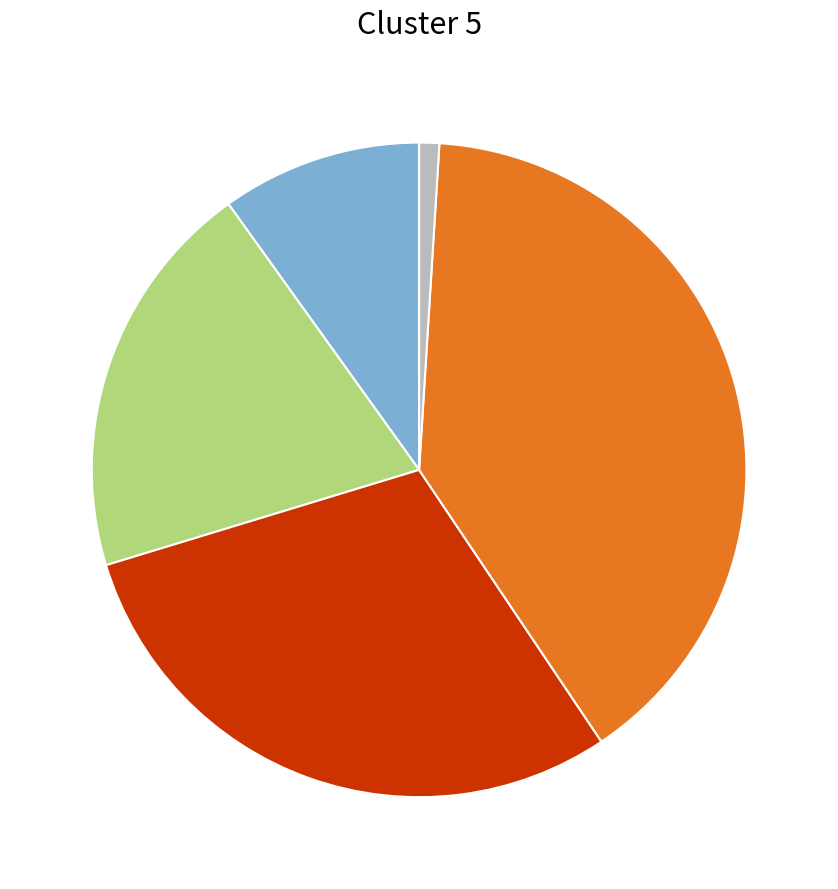

Is there a majority slice in this chart?

No